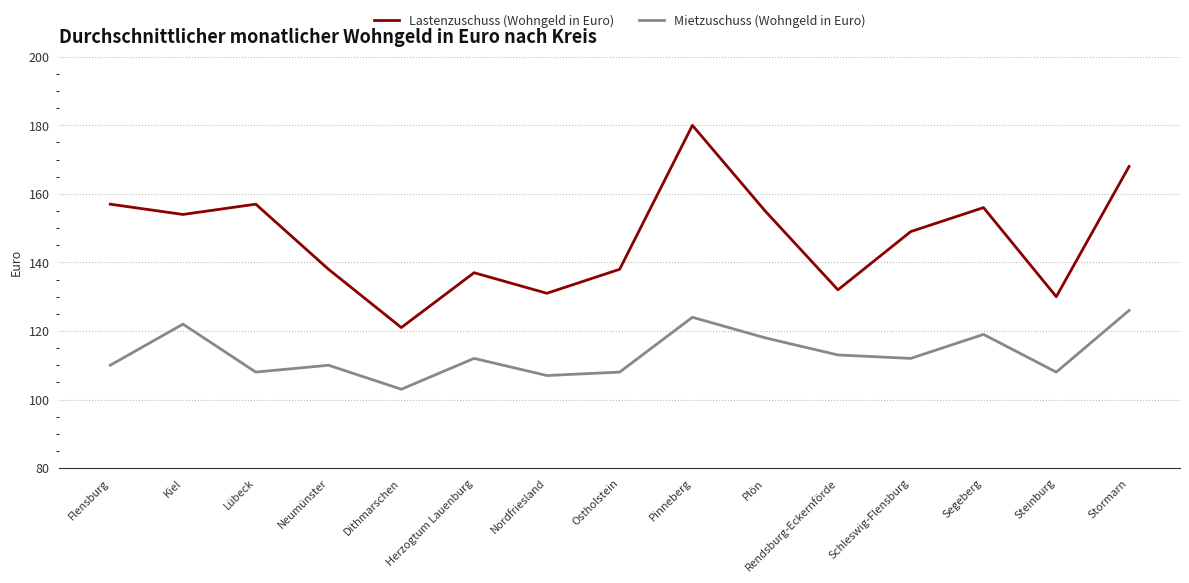

Is it true that Mietzuschuss (Wohngeld in Euro) equals 112 at Herzogtum Lauenburg?

True